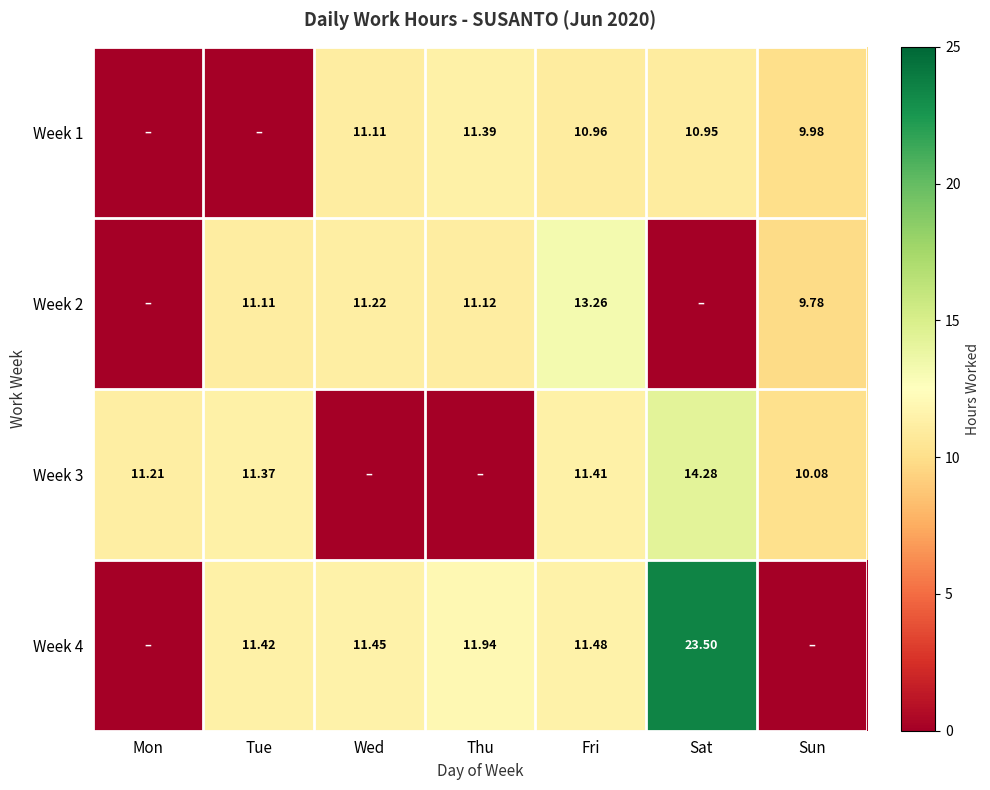

At which category is the sum across all series the highest?

Sat